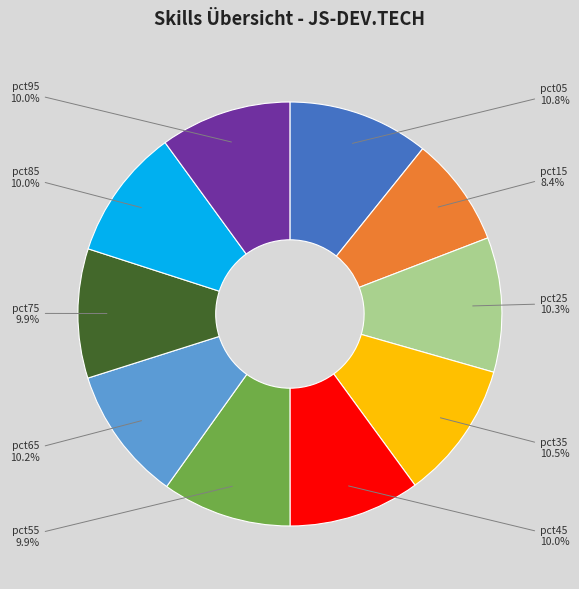

Is there any slice that represents more than half of the pie?

No